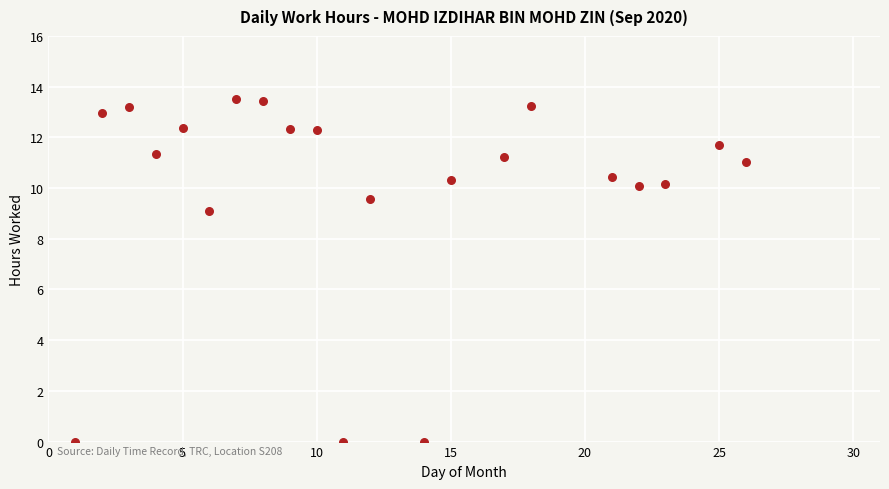

What is the range of Y values (max minus min)?

13.5